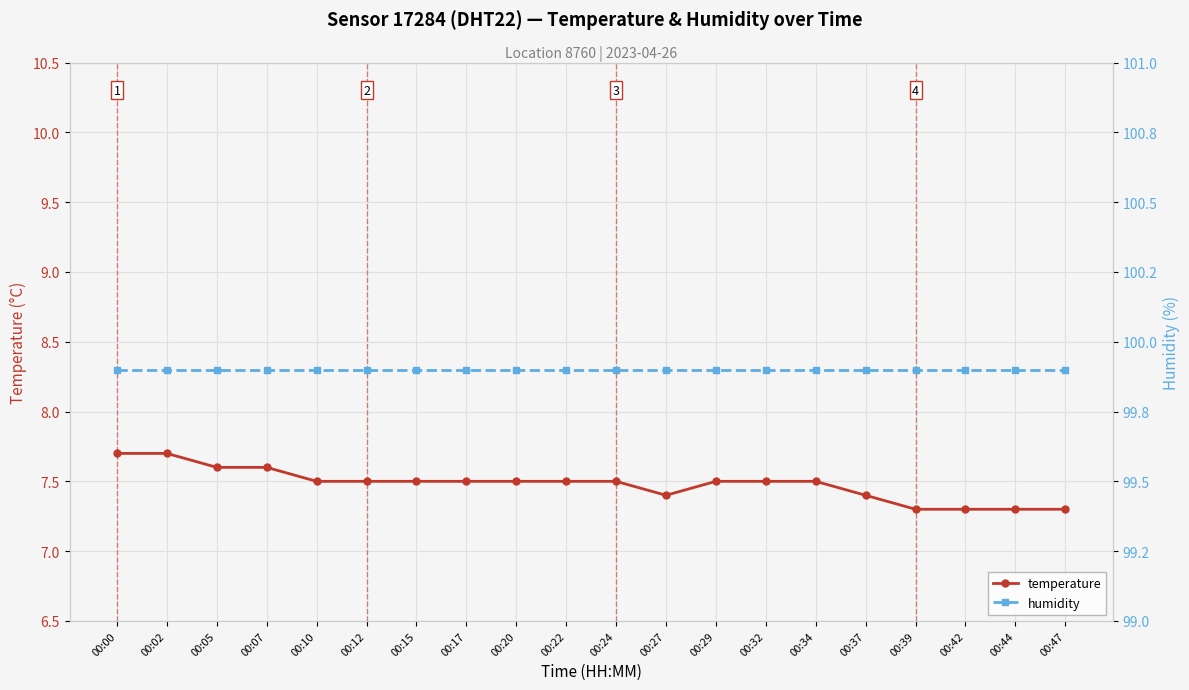

What is the difference between the maximum and minimum values in the temperature series?

0.4